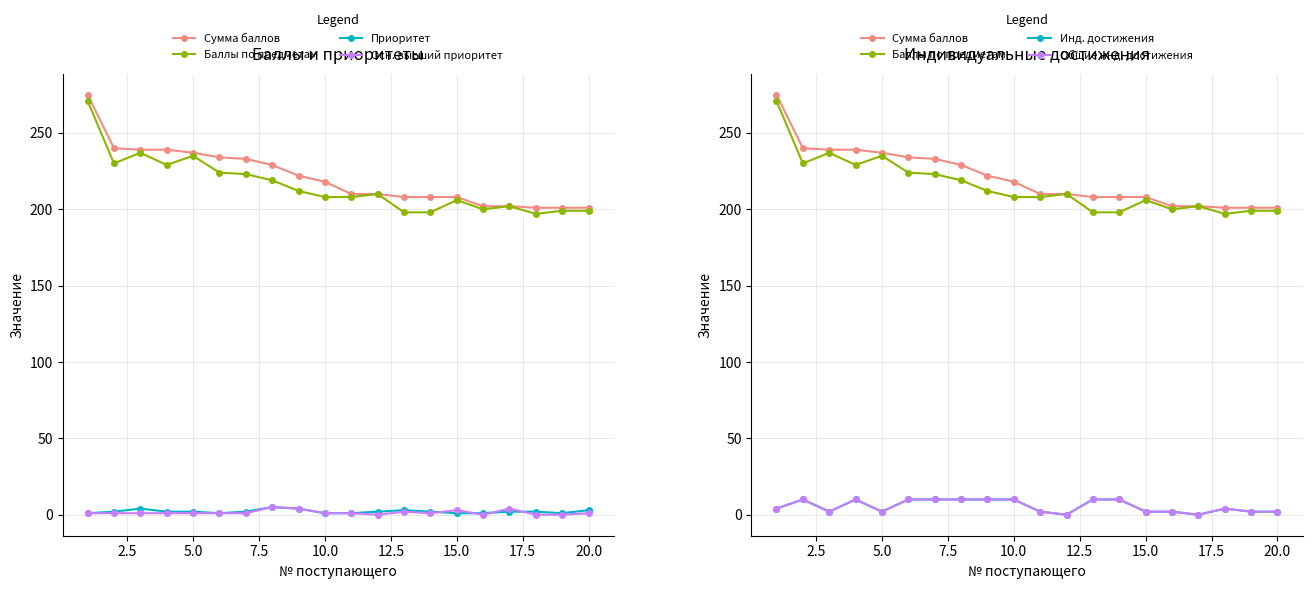

The Баллы по предметам series shows 331 at 17.5. True or false?

False